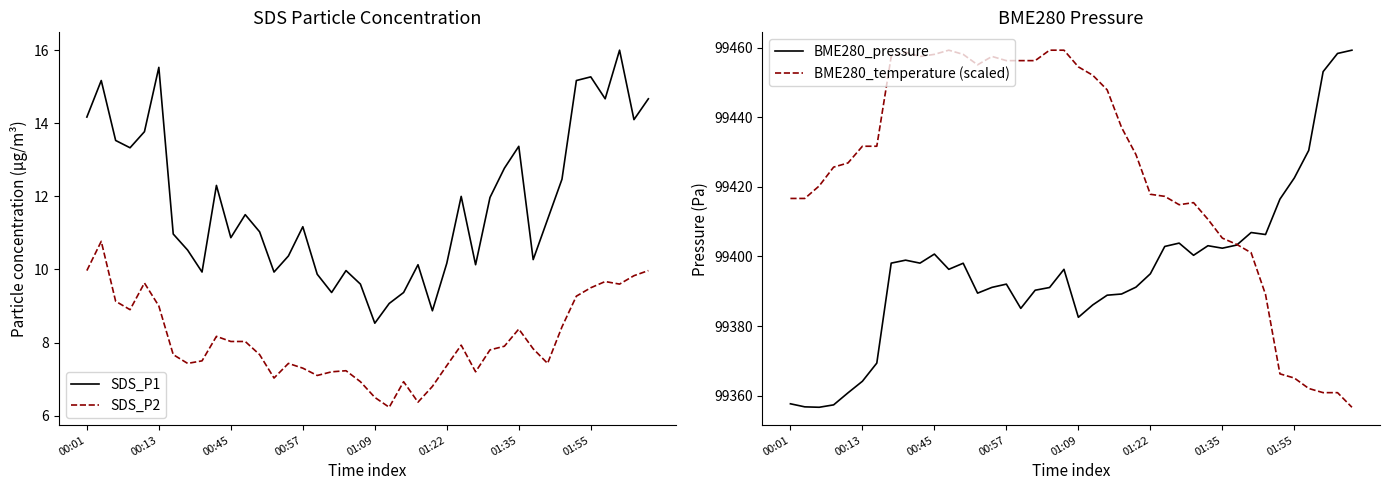

True or false: SDS_P2 and SDS_P1 cross at least once.

False